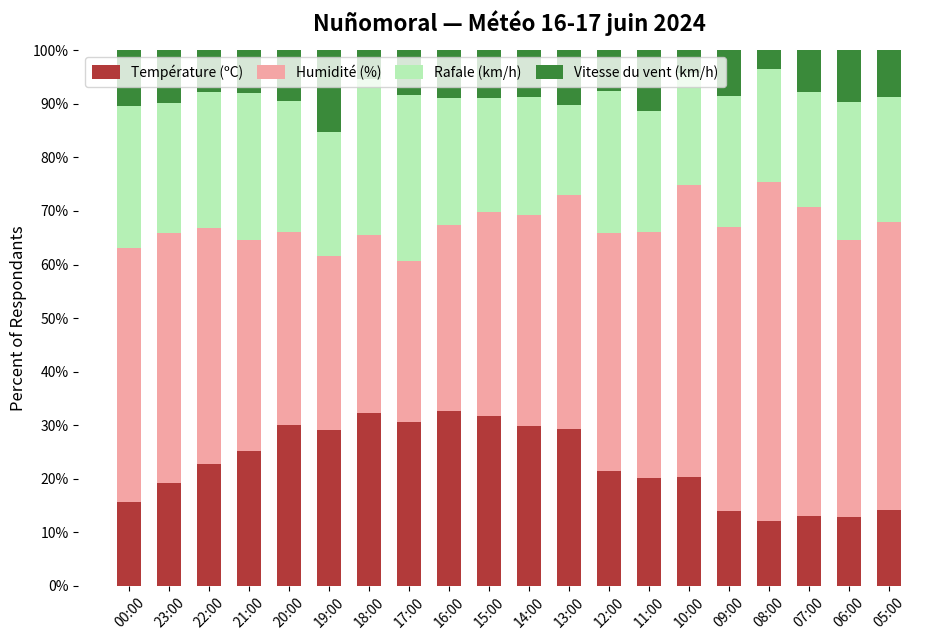

What is the total value across all series at 17:00?

100.0